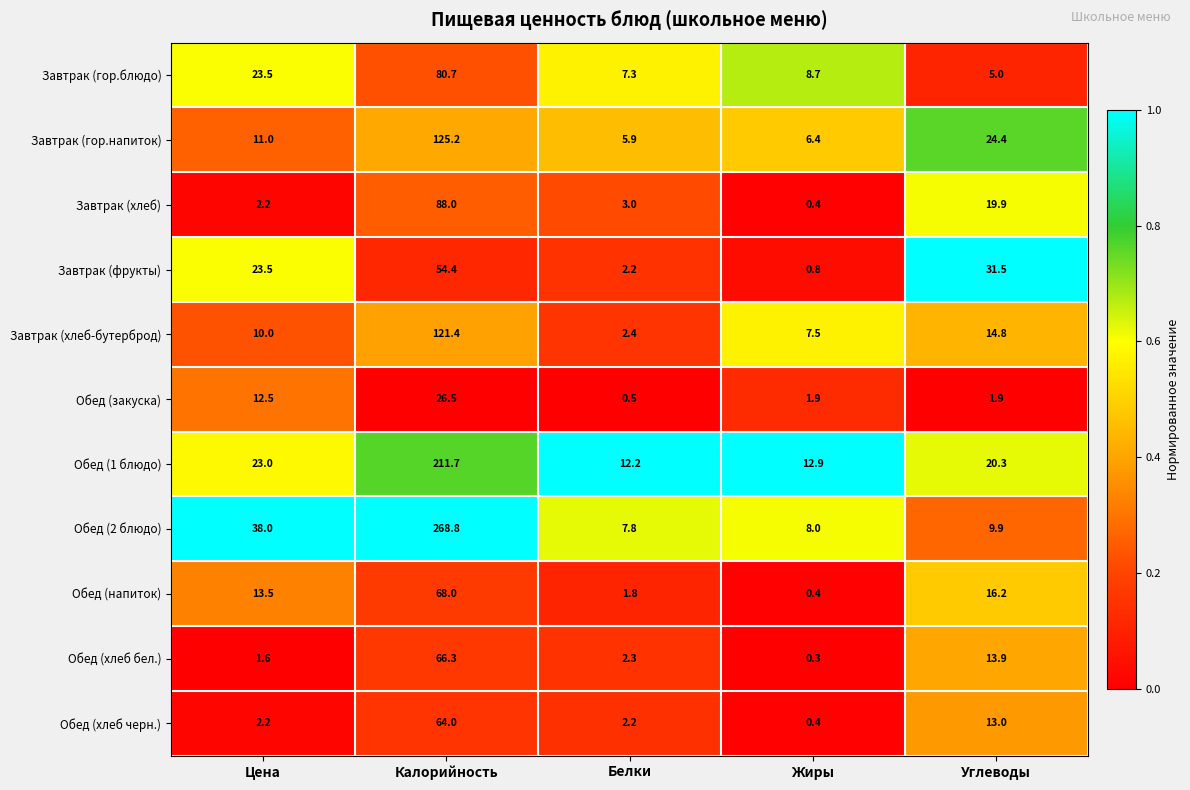

List the series in order of their peak value, highest first.

Обед (2 блюдо), Обед (1 блюдо), Завтрак (гор.напиток), Завтрак (хлеб-бутерброд), Завтрак (хлеб), Завтрак (гор.блюдо), Обед (напиток), Обед (хлеб бел.), Обед (хлеб черн.), Завтрак (фрукты), Обед (закуска)